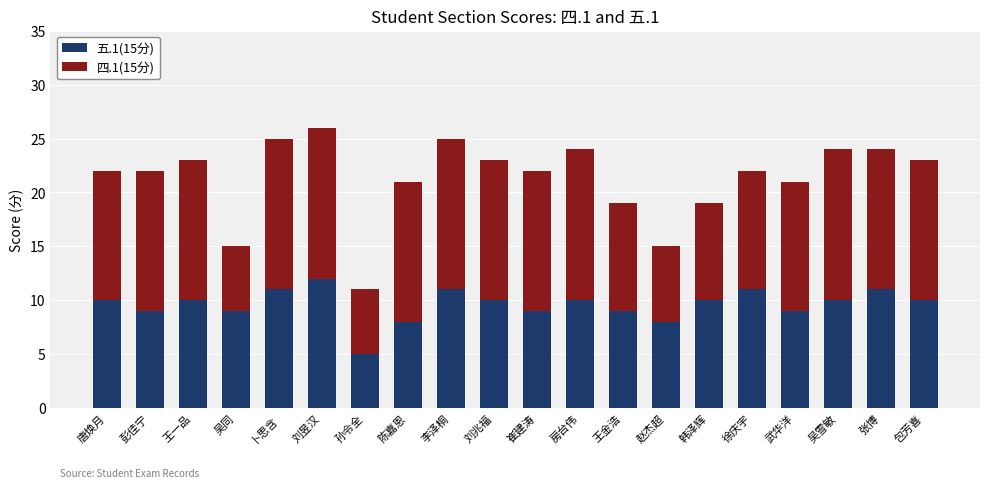

Is it true that 五.1(15分) equals 10 at 唐焕月?

True